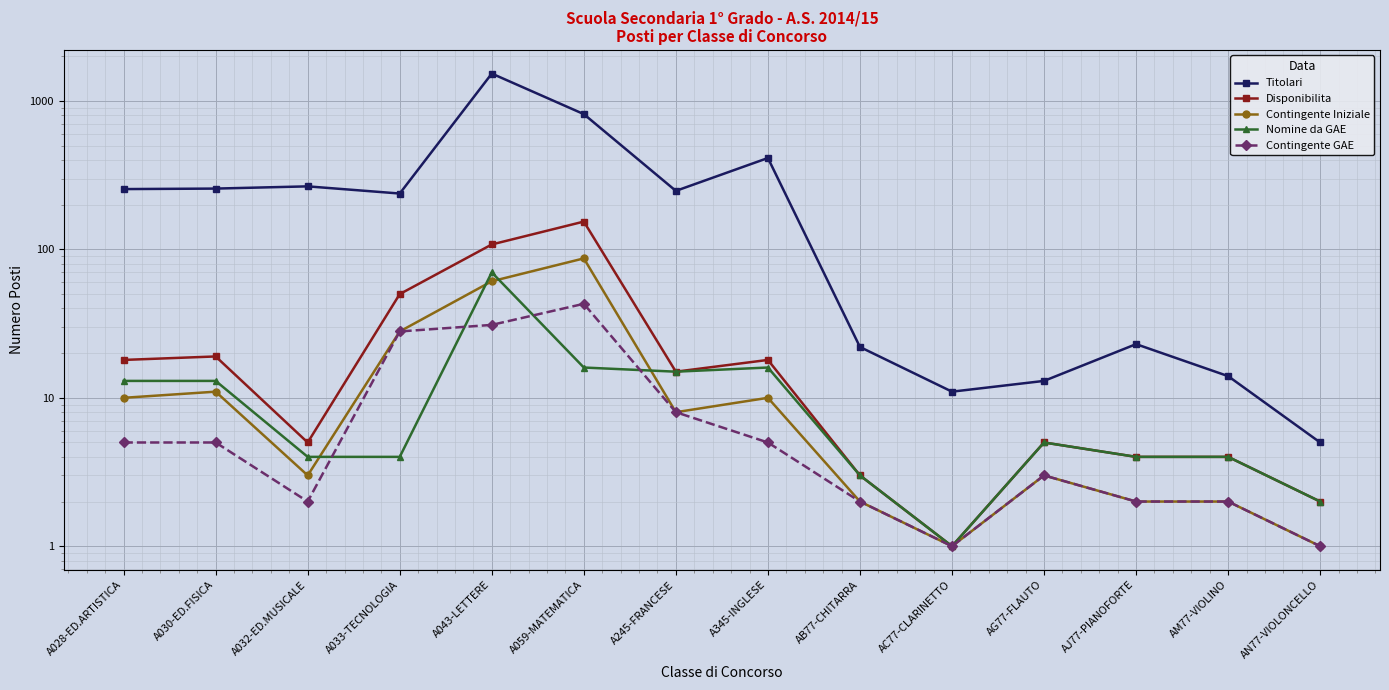

True or false: Contingente Iniziale and Disponibilita intersect in this chart.

False